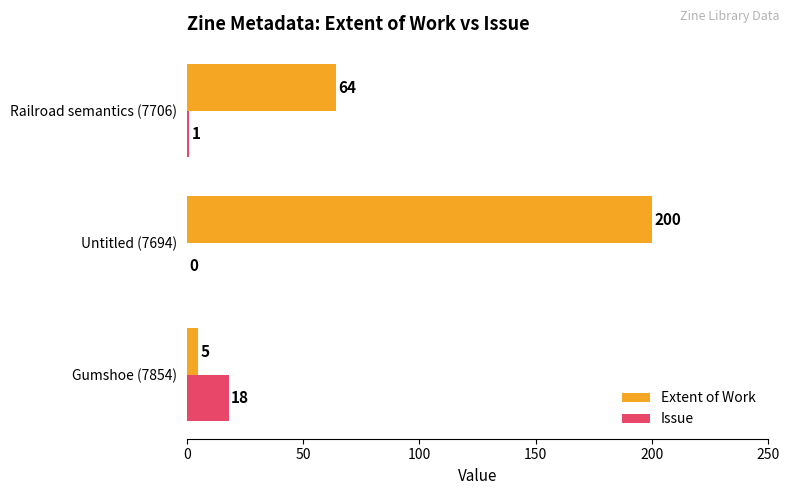

The value of Issue at Railroad semantics (7706) is 1. True or false?

True